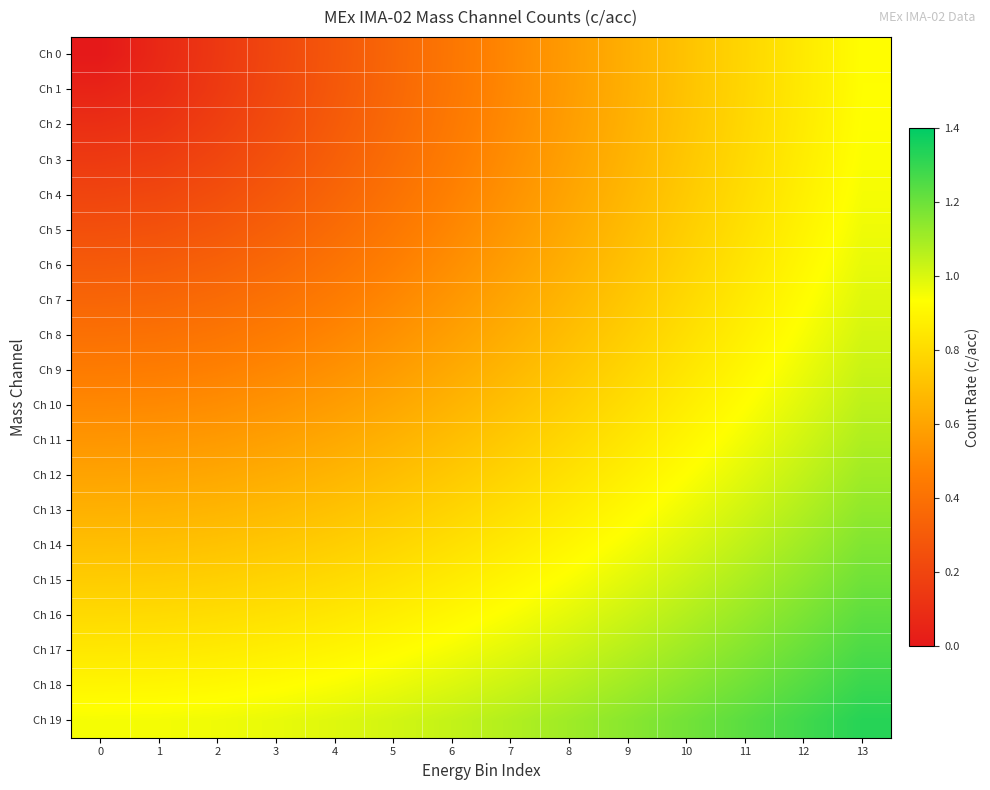

Reading left to right, transcribe all the data shown in this chart.

Ch 0: 0=0.0	1=0.1	2=0.1	3=0.2	4=0.3	5=0.4	6=0.4	7=0.5	8=0.6	9=0.6	10=0.7	11=0.8	12=0.9	13=0.9
Ch 1: 0=0.1	1=0.1	2=0.2	3=0.2	4=0.3	5=0.4	6=0.4	7=0.5	8=0.6	9=0.6	10=0.7	11=0.8	12=0.9	13=0.9
Ch 2: 0=0.1	1=0.1	2=0.2	3=0.2	4=0.3	5=0.4	6=0.4	7=0.5	8=0.6	9=0.7	10=0.7	11=0.8	12=0.9	13=0.9
Ch 3: 0=0.1	1=0.2	2=0.2	3=0.3	4=0.3	5=0.4	6=0.5	7=0.5	8=0.6	9=0.7	10=0.7	11=0.8	12=0.9	13=0.9
Ch 4: 0=0.2	1=0.2	2=0.2	3=0.3	4=0.3	5=0.4	6=0.5	7=0.5	8=0.6	9=0.7	10=0.7	11=0.8	12=0.9	13=0.9
Ch 5: 0=0.2	1=0.3	2=0.3	3=0.3	4=0.4	5=0.4	6=0.5	7=0.6	8=0.6	9=0.7	10=0.8	11=0.8	12=0.9	13=1.0
Ch 6: 0=0.3	1=0.3	2=0.3	3=0.4	4=0.4	5=0.5	6=0.5	7=0.6	8=0.6	9=0.7	10=0.8	11=0.8	12=0.9	13=1.0
Ch 7: 0=0.3	1=0.4	2=0.4	3=0.4	4=0.5	5=0.5	6=0.6	7=0.6	8=0.7	9=0.7	10=0.8	11=0.9	12=0.9	13=1.0
Ch 8: 0=0.4	1=0.4	2=0.4	3=0.5	4=0.5	5=0.5	6=0.6	7=0.6	8=0.7	9=0.8	10=0.8	11=0.9	12=0.9	13=1.0
Ch 9: 0=0.5	1=0.5	2=0.5	3=0.5	4=0.5	5=0.6	6=0.6	7=0.7	8=0.7	9=0.8	10=0.8	11=0.9	12=1.0	13=1.0
Ch 10: 0=0.5	1=0.5	2=0.5	3=0.5	4=0.6	5=0.6	6=0.7	7=0.7	8=0.8	9=0.8	10=0.9	11=0.9	12=1.0	13=1.1
Ch 11: 0=0.6	1=0.6	2=0.6	3=0.6	4=0.6	5=0.7	6=0.7	7=0.7	8=0.8	9=0.8	10=0.9	11=1.0	12=1.0	13=1.1
Ch 12: 0=0.6	1=0.6	2=0.6	3=0.6	4=0.7	5=0.7	6=0.7	7=0.8	8=0.8	9=0.9	10=0.9	11=1.0	12=1.0	13=1.1
Ch 13: 0=0.7	1=0.7	2=0.7	3=0.7	4=0.7	5=0.7	6=0.8	7=0.8	8=0.9	9=0.9	10=1.0	11=1.0	12=1.1	13=1.1
Ch 14: 0=0.7	1=0.7	2=0.7	3=0.7	4=0.8	5=0.8	6=0.8	7=0.9	8=0.9	9=1.0	10=1.0	11=1.1	12=1.1	13=1.2
Ch 15: 0=0.8	1=0.8	2=0.8	3=0.8	4=0.8	5=0.8	6=0.9	7=0.9	8=0.9	9=1.0	10=1.0	11=1.1	12=1.1	13=1.2
Ch 16: 0=0.8	1=0.8	2=0.8	3=0.8	4=0.8	5=0.9	6=0.9	7=0.9	8=1.0	9=1.0	10=1.1	11=1.1	12=1.2	13=1.2
Ch 17: 0=0.8	1=0.9	2=0.9	3=0.9	4=0.9	5=0.9	6=1.0	7=1.0	8=1.0	9=1.1	10=1.1	11=1.2	12=1.2	13=1.3
Ch 18: 0=0.9	1=0.9	2=0.9	3=0.9	4=0.9	5=1.0	6=1.0	7=1.0	8=1.1	9=1.1	10=1.1	11=1.2	12=1.2	13=1.3
Ch 19: 0=0.9	1=1.0	2=1.0	3=1.0	4=1.0	5=1.0	6=1.0	7=1.1	8=1.1	9=1.1	10=1.2	11=1.2	12=1.3	13=1.3